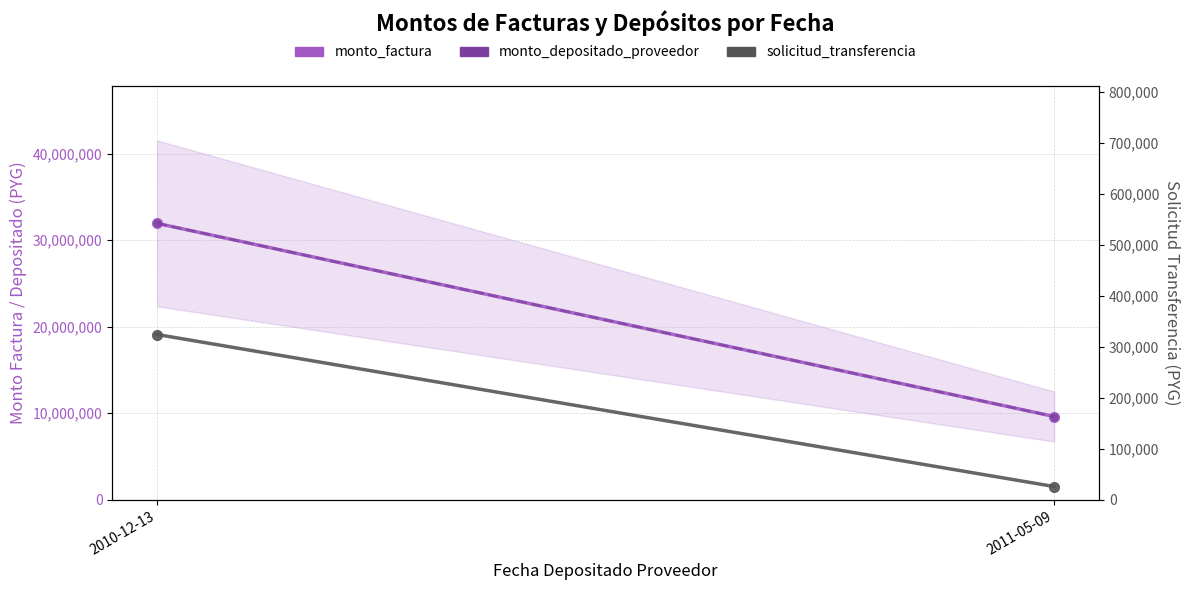

Is it true that monto_depositado_proveedor equals 11772594 at 2010-12-13?

False